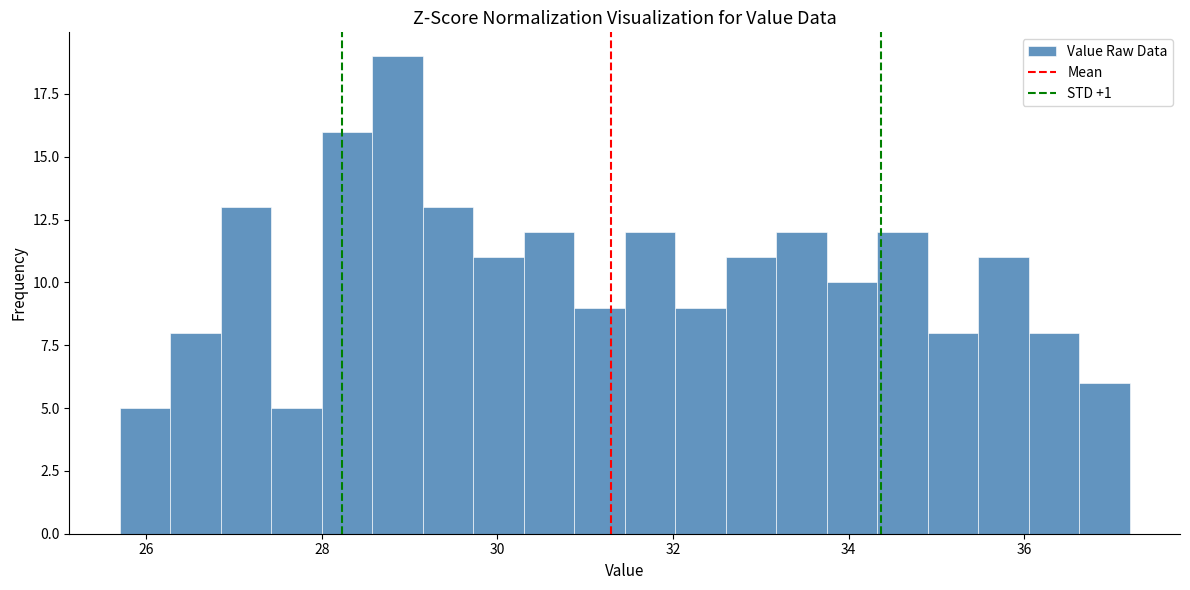

Read against the x-axis, roughly where is the centre of the tallest bar?

28.8